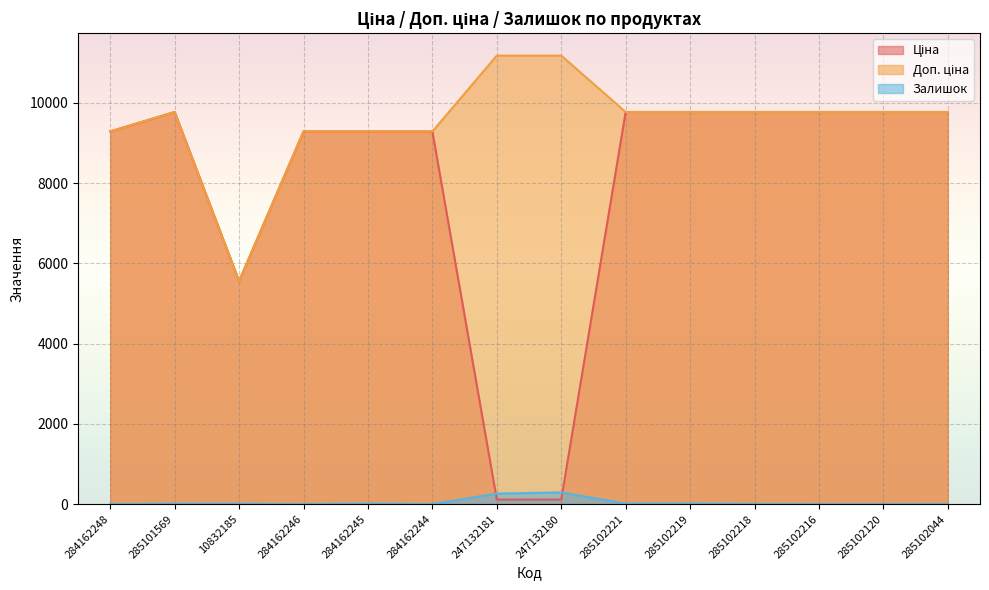

Reading left to right, transcribe all the data shown in this chart.

Ціна: 9290.5	9775.5	5560.3	9290.5	9290.5	9290.5	111.8	111.8	9775.5	9775.5	9775.5	9775.5	9775.5	9775.5
Доп. ціна: 9290.5	9775.5	5560.3	9290.5	9290.5	9290.5	11182.0	11182.0	9775.5	9775.5	9775.5	9775.5	9775.5	9775.5
Залишок: 0.0	7.0	6.0	0.0	10.0	0.0	260.0	290.0	11.0	11.0	3.0	0.0	0.0	1.0